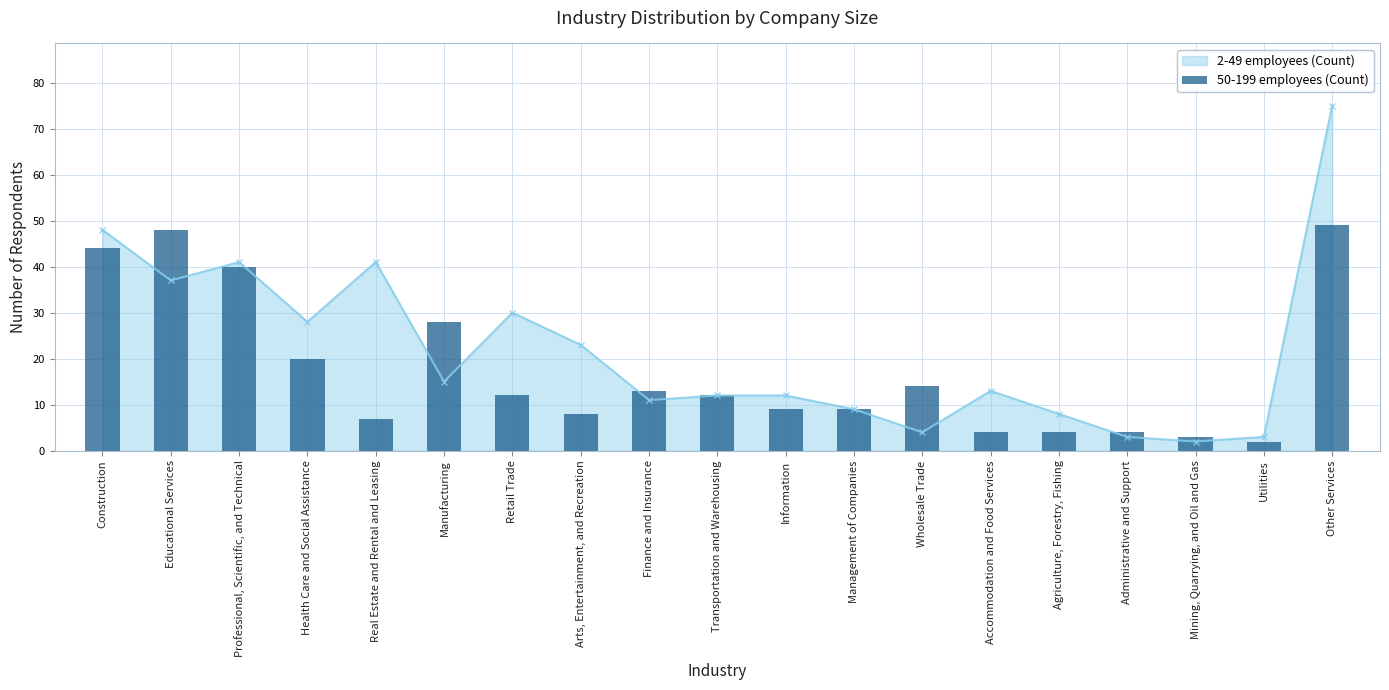

Are the bars grouped side by side (vs. stacked)?

No